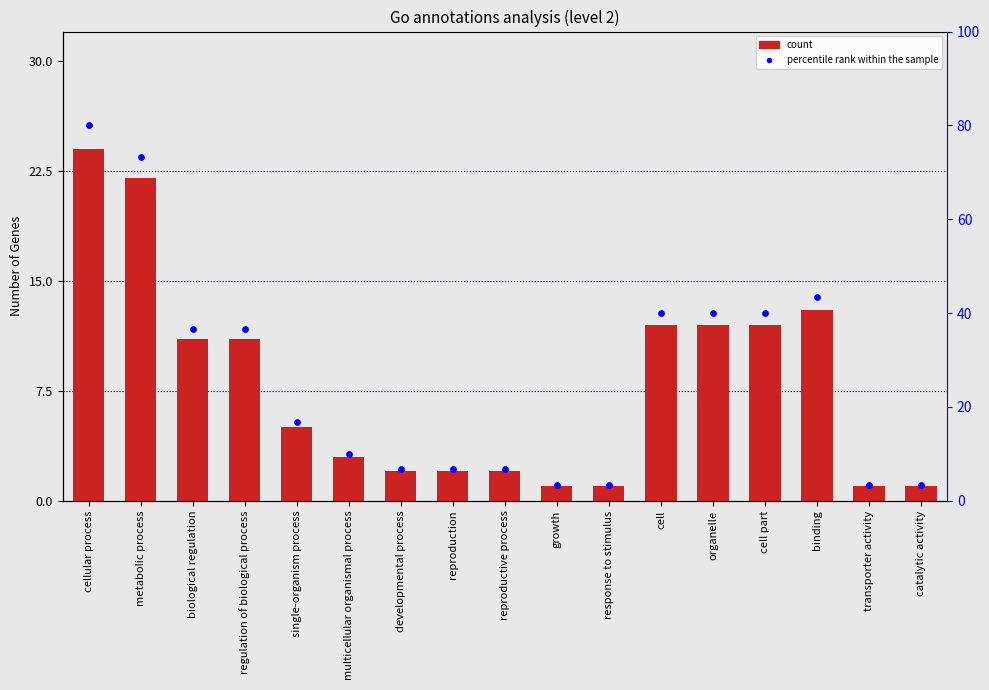

Which series has the widest spread of Y values?

percentile rank within the sample